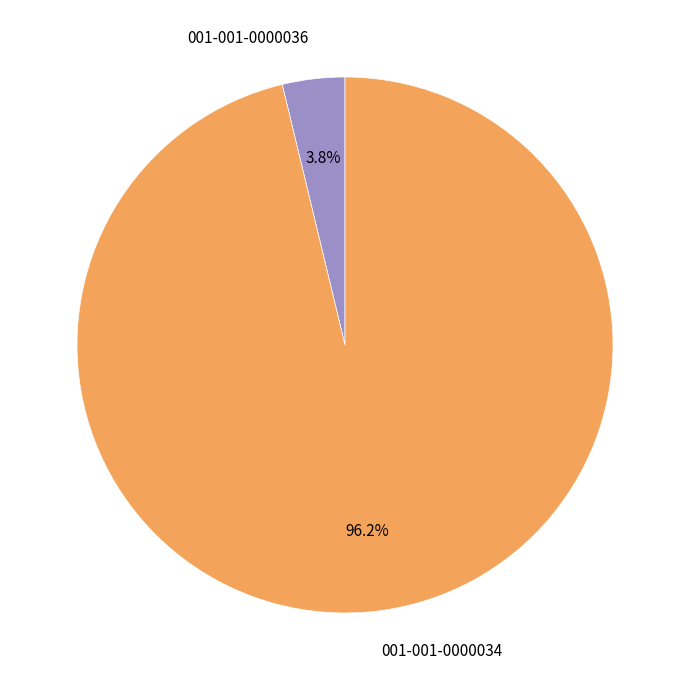

Rank the categories by value from lowest to highest.

001-001-0000036, 001-001-0000034